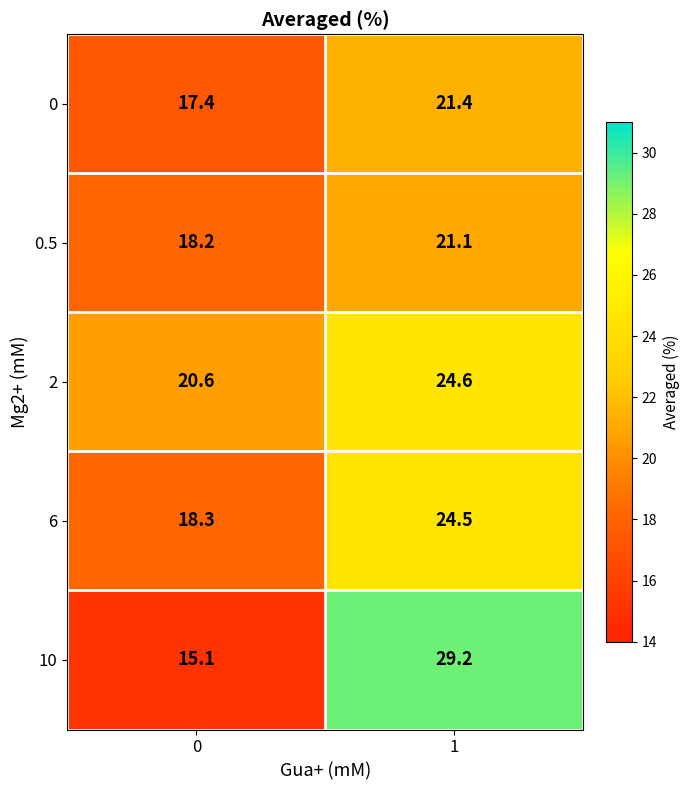

Count the number of categories in the chart.

2